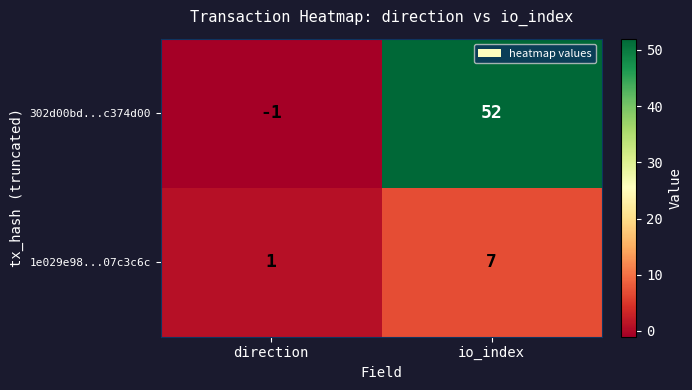

How many data points in 1e029e98...07c3c6c are less than 7?

1